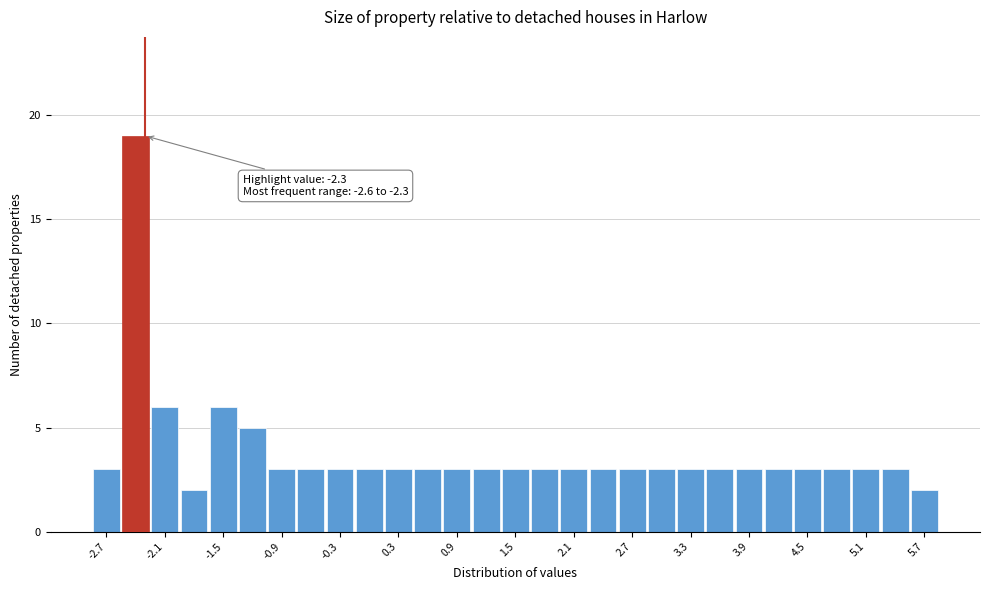

Around what value on the x-axis is the tallest bar? Give the approximate position of its centre, as read against the axis.

-2.4